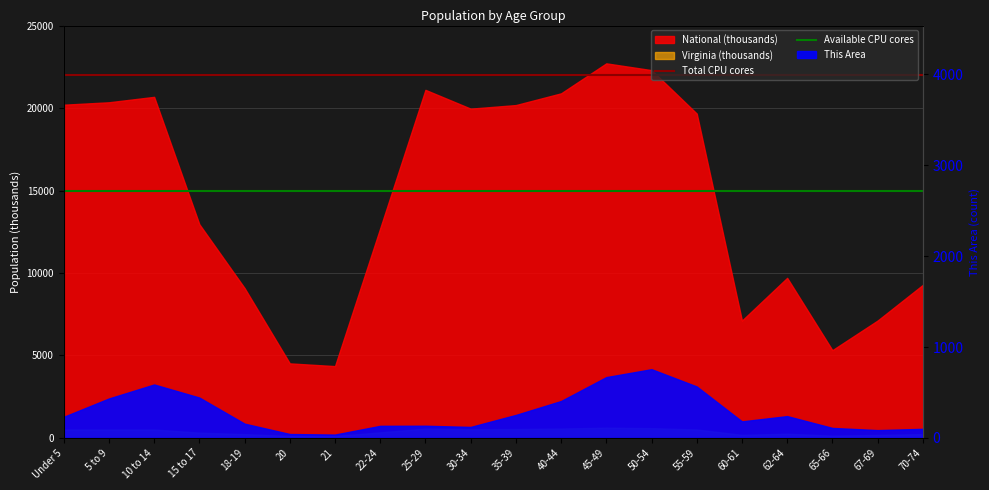

At how many categories does at least one series exceed 16563?

2